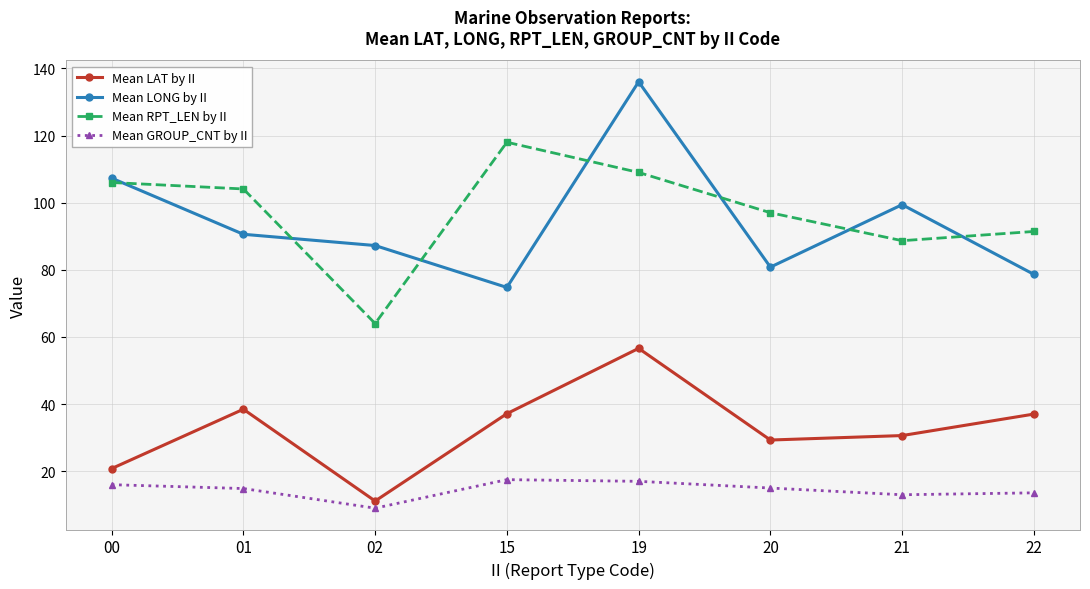

What is the sum of the Mean GROUP_CNT by II values at 00 and 20?

31.0